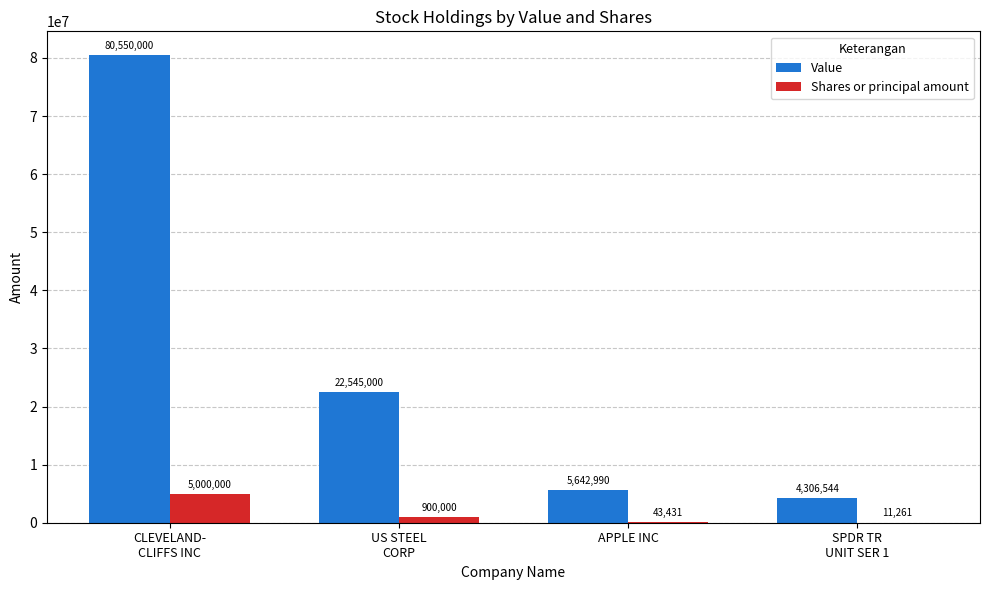

What are all the series names shown in the legend?

Value, Shares or principal amount